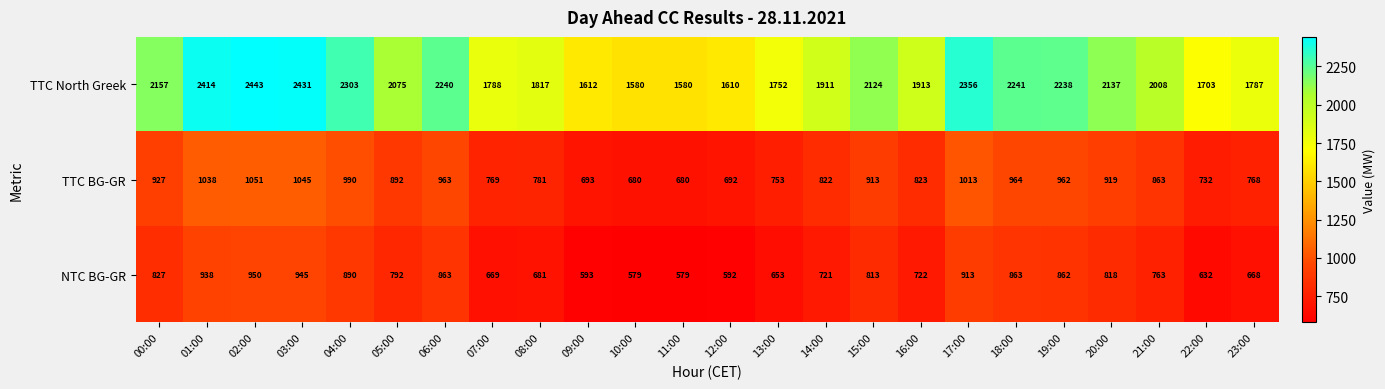

Is it true that TTC BG-GR equals 1230 at 15:00?

False